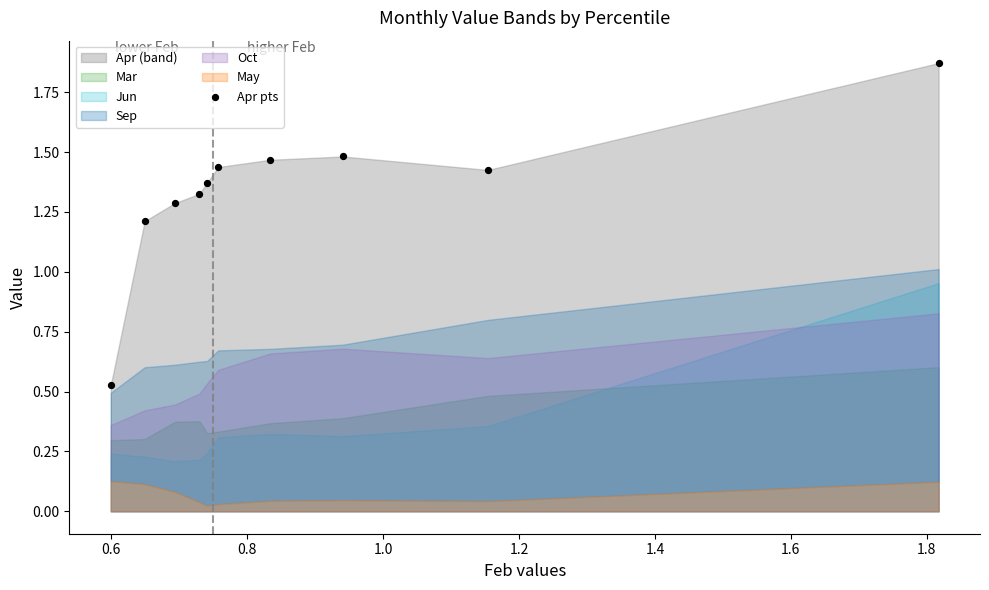

What Y value in the scatter plot is closest to 1?

1.2